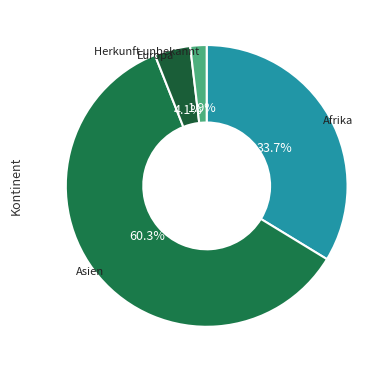

Combined, do Afrika and Europa account for over 50%?

No